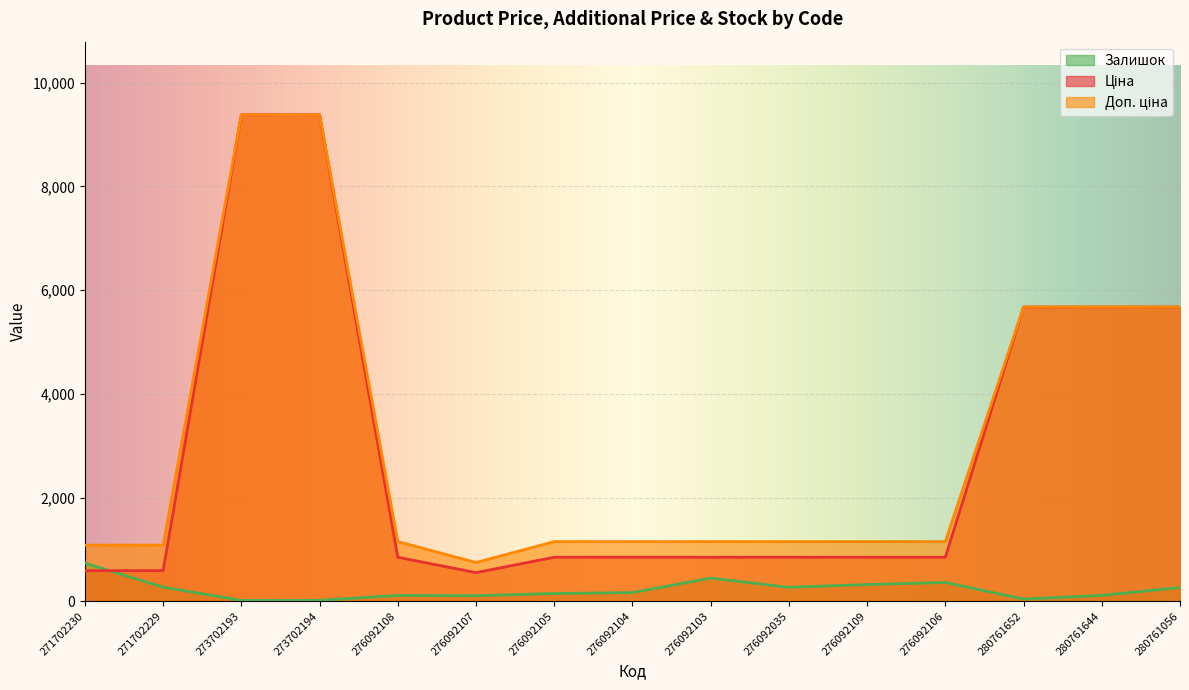

How many values in the Доп. ціна series are below 1149?

3